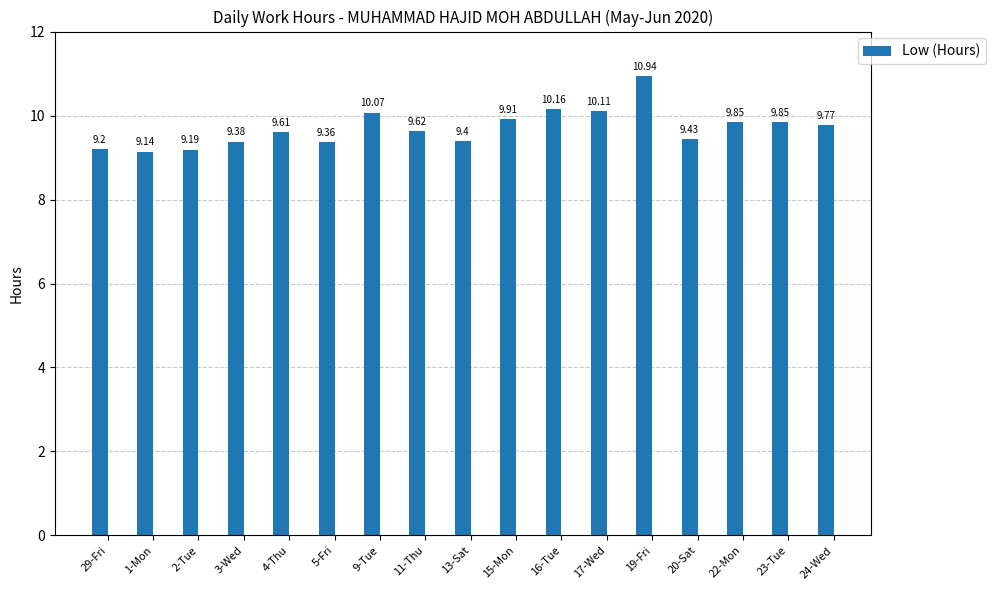

What is the difference between the maximum and minimum values?

1.8